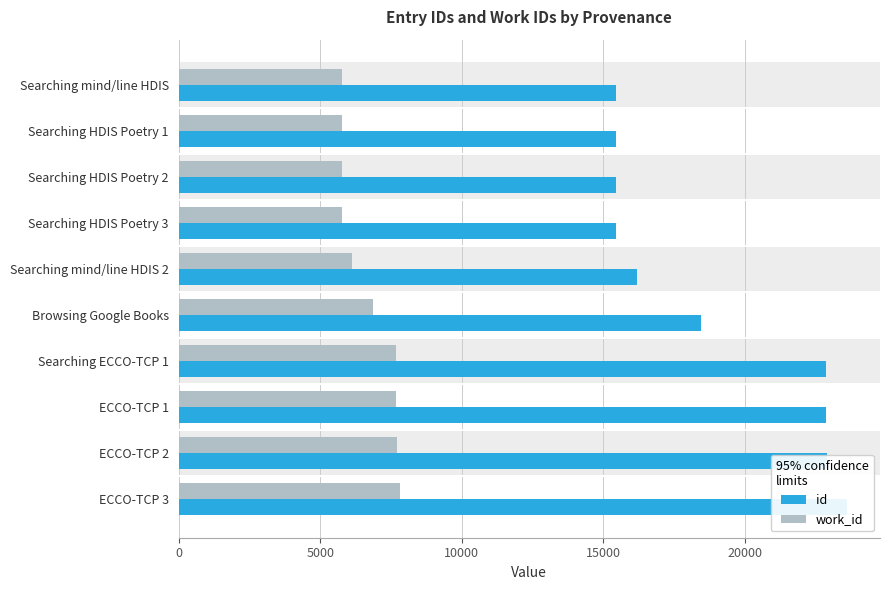

What is the sum of all id values?

188621